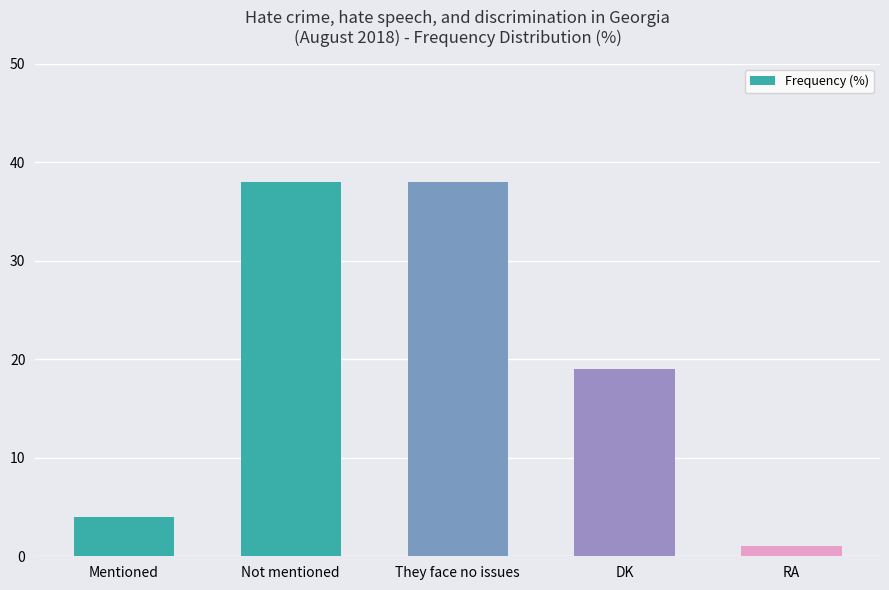

Approximately how many times larger is the value at They face no issues compared to Mentioned?

9.5